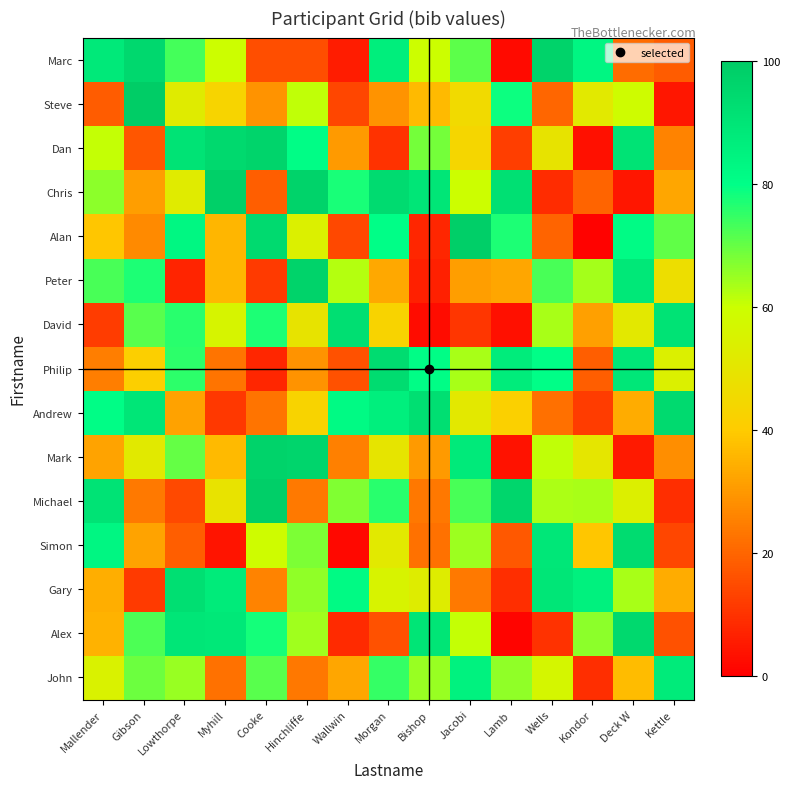

Reading right to left, list all the values displayed in this chart.

Marc: Kettle=18.2	Deck W=21.2	Kondor=83.2	Wells=97.0	Lamb=2.1	Jacobi=70.8	Bishop=60.1	Morgan=86.6	Wallwin=5.8	Hinchliffe=15.6	Cooke=15.6	Myhill=59.9	Lowthorpe=73.2	Gibson=95.1	Mallender=88.7
Steve: Kettle=4.6	Deck W=59.2	Kondor=51.4	Wells=20.0	Lamb=78.5	Jacobi=45.6	Bishop=36.6	Morgan=29.2	Wallwin=13.9	Hinchliffe=61.2	Cooke=29.1	Myhill=43.2	Lowthorpe=52.5	Gibson=99.6	Mallender=18.3
Dan: Kettle=25.9	Deck W=90.9	Kondor=3.4	Wells=49.5	Lamb=12.2	Jacobi=44.0	Bishop=68.4	Morgan=9.8	Wallwin=30.5	Hinchliffe=80.8	Cooke=96.6	Myhill=94.9	Lowthorpe=90.9	Gibson=17.1	Mallender=60.8
Chris: Kettle=32.5	Deck W=4.5	Kondor=19.6	Wells=8.8	Lamb=92.2	Jacobi=59.8	Bishop=89.5	Morgan=93.9	Wallwin=77.5	Hinchliffe=97.0	Cooke=18.5	Myhill=98.4	Lowthorpe=52.0	Gibson=31.2	Mallender=66.3
Alan: Kettle=70.7	Deck W=81.5	Kondor=0.6	Wells=19.9	Lamb=77.2	Jacobi=98.7	Bishop=7.5	Morgan=80.2	Wallwin=14.1	Hinchliffe=54.3	Cooke=94.5	Myhill=35.7	Lowthorpe=82.9	Gibson=27.1	Mallender=38.9
Peter: Kettle=47.2	Deck W=88.7	Kondor=63.8	Wells=73.0	Lamb=32.5	Jacobi=31.1	Bishop=6.4	Morgan=33.1	Wallwin=62.3	Hinchliffe=96.9	Cooke=11.6	Myhill=35.8	Lowthorpe=7.4	Gibson=77.1	Mallender=72.9
David: Kettle=90.8	Deck W=50.9	Kondor=31.4	Wells=63.6	Lamb=3.1	Jacobi=10.8	Bishop=2.5	Morgan=42.8	Wallwin=92.5	Hinchliffe=49.4	Cooke=77.1	Myhill=56.1	Lowthorpe=76.1	Gibson=71.3	Mallender=12.0
Philip: Kettle=53.9	Deck W=89.3	Kondor=18.7	Wells=80.4	Lamb=87.1	Jacobi=63.3	Bishop=80.8	Morgan=93.7	Wallwin=16.1	Hinchliffe=29.0	Cooke=7.7	Myhill=22.9	Lowthorpe=75.6	Gibson=41.0	Mallender=24.9
Andrew: Kettle=94.3	Deck W=33.8	Kondor=12.0	Wells=22.2	Lamb=41.7	Jacobi=51.1	Bishop=92.4	Morgan=86.1	Wallwin=81.8	Hinchliffe=42.7	Cooke=22.8	Myhill=11.0	Lowthorpe=31.8	Gibson=89.6	Mallender=80.7
Mark: Kettle=27.9	Deck W=5.1	Kondor=50.3	Wells=61.0	Lamb=3.7	Jacobi=87.9	Bishop=30.1	Morgan=49.7	Wallwin=25.2	Hinchliffe=96.2	Cooke=97.2	Myhill=36.4	Lowthorpe=70.3	Gibson=51.9	Mallender=32.3
Michael: Kettle=9.0	Deck W=53.6	Kondor=63.4	Wells=63.2	Lamb=95.8	Jacobi=72.8	Bishop=23.8	Morgan=76.2	Wallwin=67.2	Hinchliffe=24.2	Cooke=98.6	Myhill=48.9	Lowthorpe=14.5	Gibson=24.0	Mallender=90.8
Simon: Kettle=13.8	Deck W=93.7	Kondor=38.7	Wells=89.2	Lamb=17.4	Jacobi=64.5	Bishop=22.6	Morgan=51.2	Wallwin=1.7	Hinchliffe=67.8	Cooke=59.1	Myhill=4.1	Lowthorpe=18.7	Gibson=32.1	Mallender=83.5
Gary: Kettle=33.9	Deck W=63.3	Kondor=85.4	Wells=89.7	Lamb=9.3	Jacobi=24.2	Bishop=53.0	Morgan=55.5	Wallwin=81.7	Hinchliffe=66.0	Cooke=25.8	Myhill=87.7	Lowthorpe=92.5	Gibson=11.3	Mallender=34.1
Alex: Kettle=16.1	Deck W=94.7	Kondor=66.4	Wells=10.1	Lamb=0.9	Jacobi=60.6	Bishop=89.9	Morgan=16.2	Wallwin=8.4	Hinchliffe=64.2	Cooke=78.0	Myhill=88.7	Lowthorpe=89.7	Gibson=72.6	Mallender=34.9
John: Kettle=87.7	Deck W=36.8	Kondor=9.4	Wells=56.8	Lamb=65.8	Jacobi=84.9	Bishop=65.0	Morgan=74.6	Wallwin=32.5	Hinchliffe=23.7	Cooke=71.2	Myhill=22.4	Lowthorpe=65.2	Gibson=69.2	Mallender=54.9